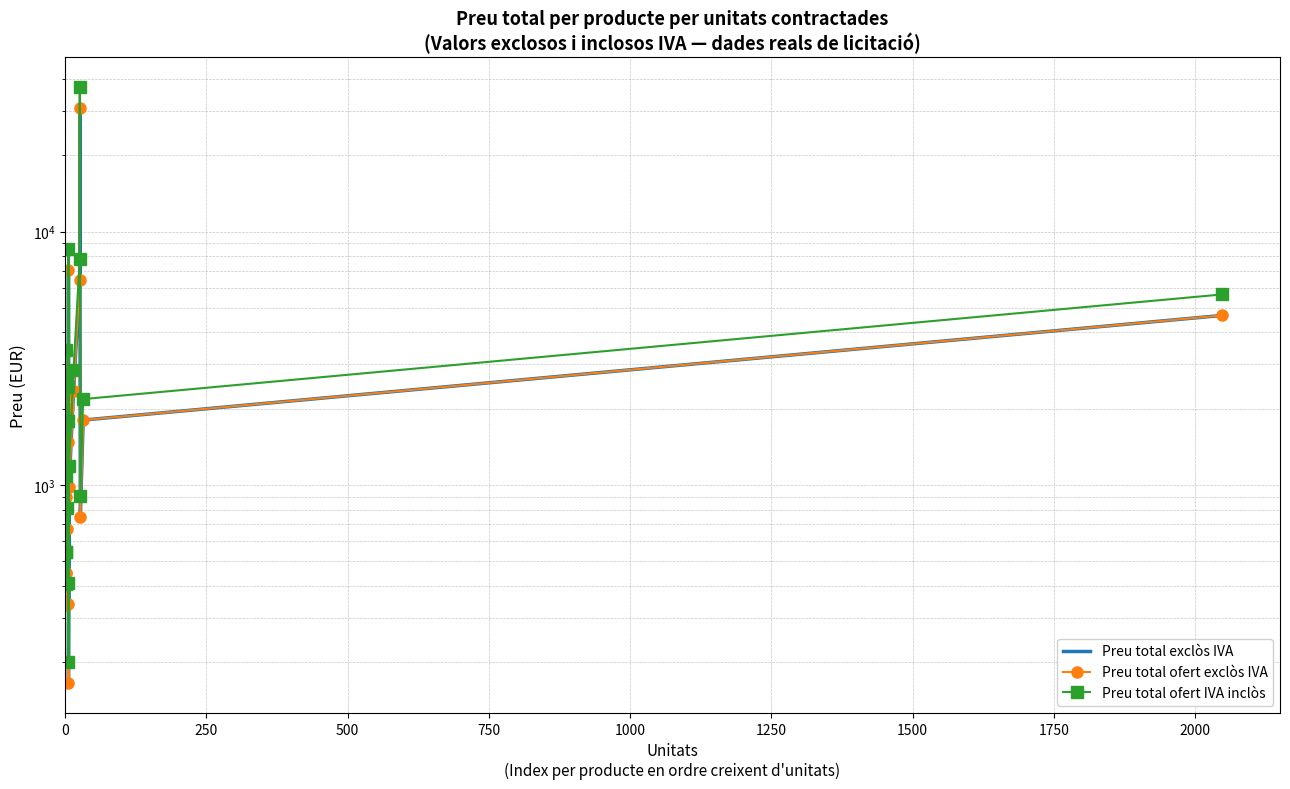

What are all the series names shown in the legend?

Preu total exclòs IVA, Preu total ofert exclòs IVA, Preu total ofert IVA inclòs